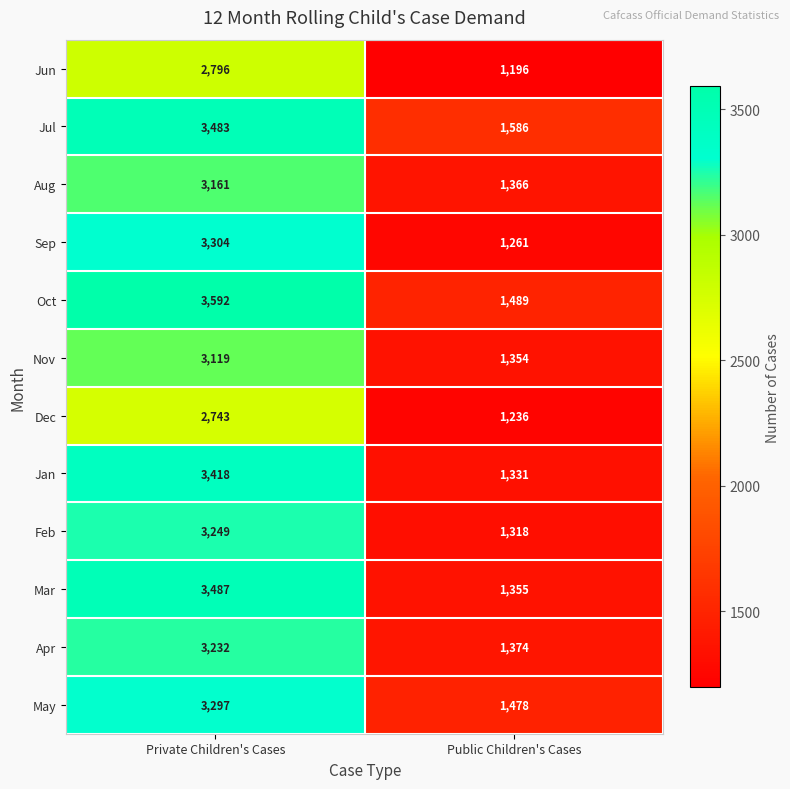

What is the smallest value displayed?

1196